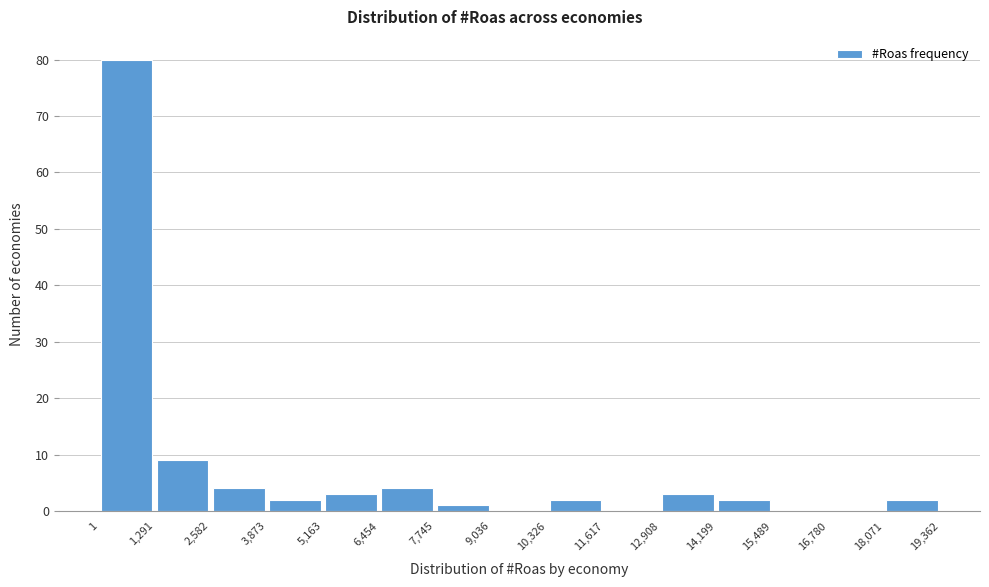

Reading left to right, list every bar in this chart as the range it spans on the x-axis followed by its height. The values are not printed on the chart, so give them approximately, as read against the axis.

1 to 1,291: 80
1,291 to 2,582: 9
2,582 to 3,873: 4
3,873 to 5,163: 2
5,163 to 6,454: 3
6,454 to 7,745: 4
7,745 to 9,036: 1
9,036 to 10,326: 0
10,326 to 11,617: 2
11,617 to 12,908: 0
12,908 to 14,199: 3
14,199 to 15,489: 2
15,489 to 16,780: 0
16,780 to 18,071: 0
18,071 to 19,362: 2